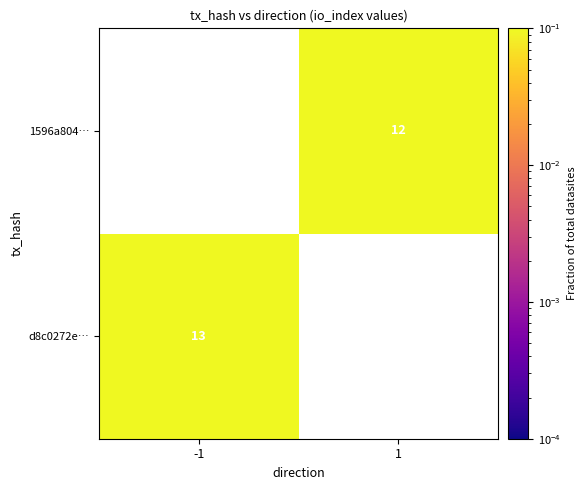

How many positive values does the d8c0272e… series have?

1